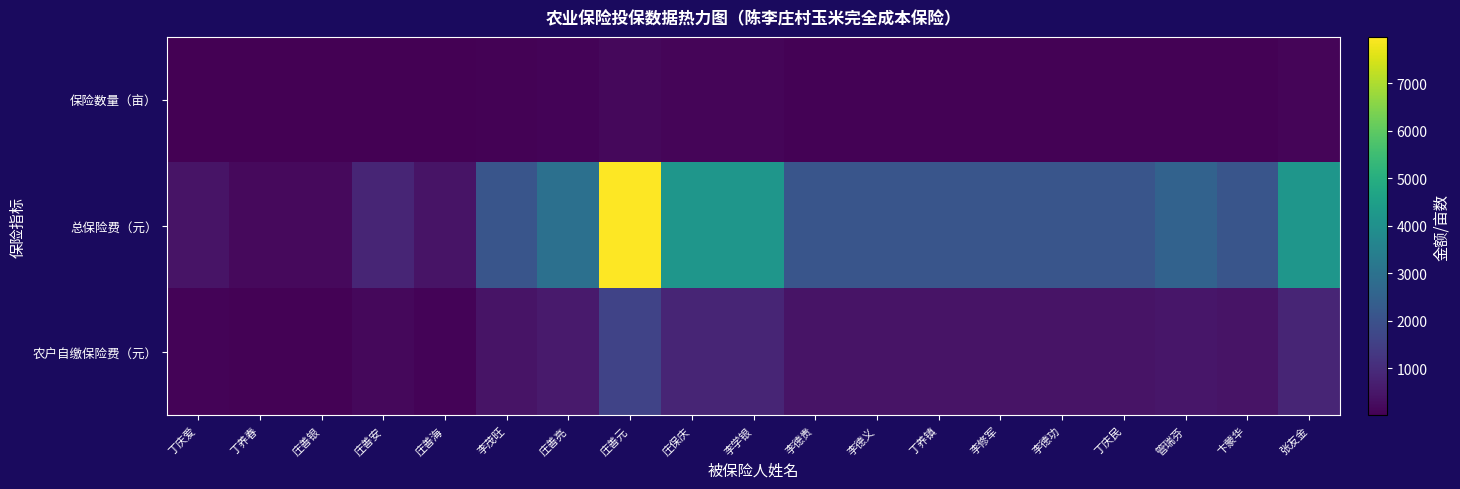

Count the number of data series in this chart.

3